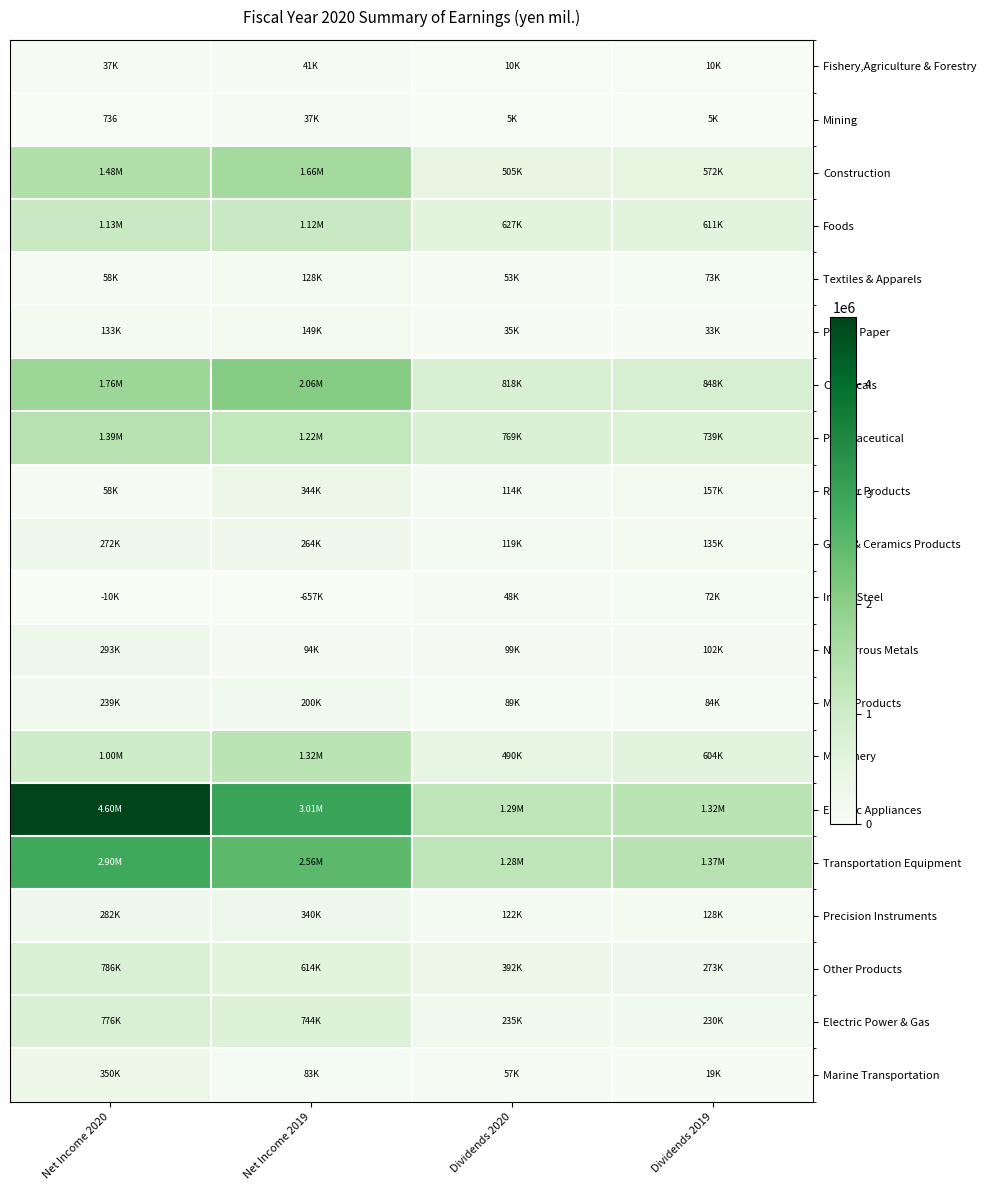

True or false: Iron & Steel has a value of -926355 at Net Income 2019.

False